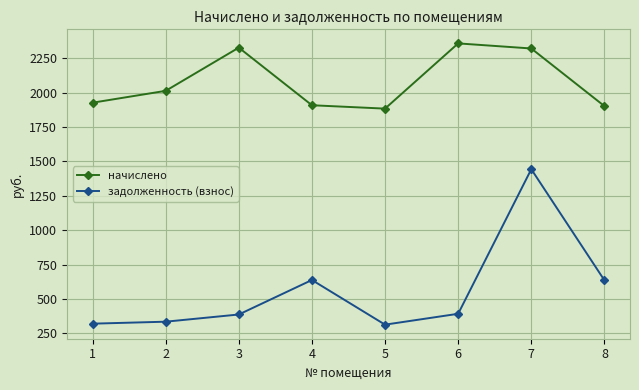

What is the sum of all начислено values?

16639.7